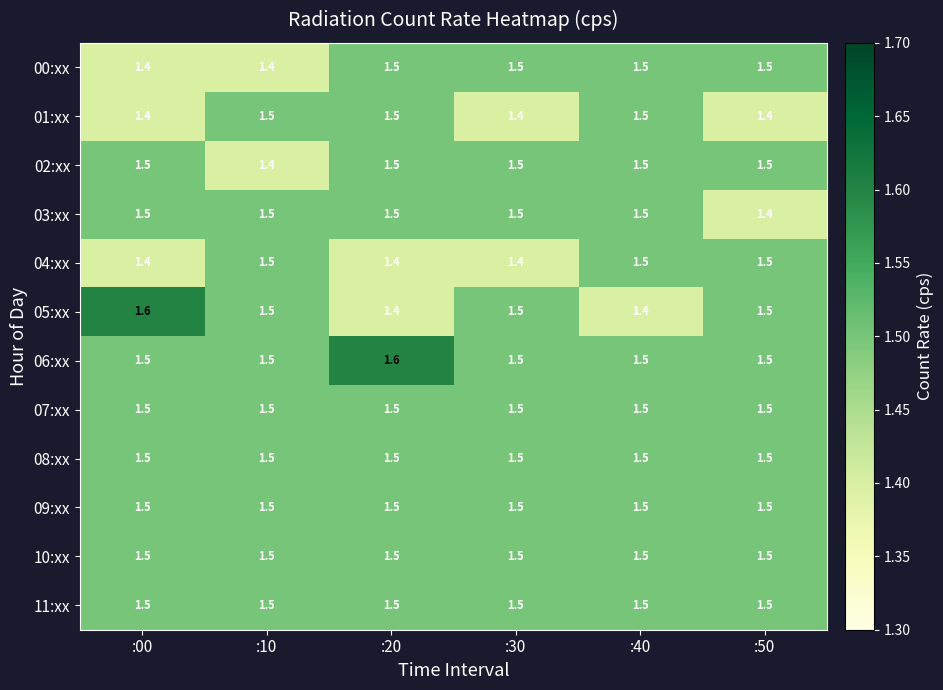

Which series has the largest range (max minus min)?

05:xx